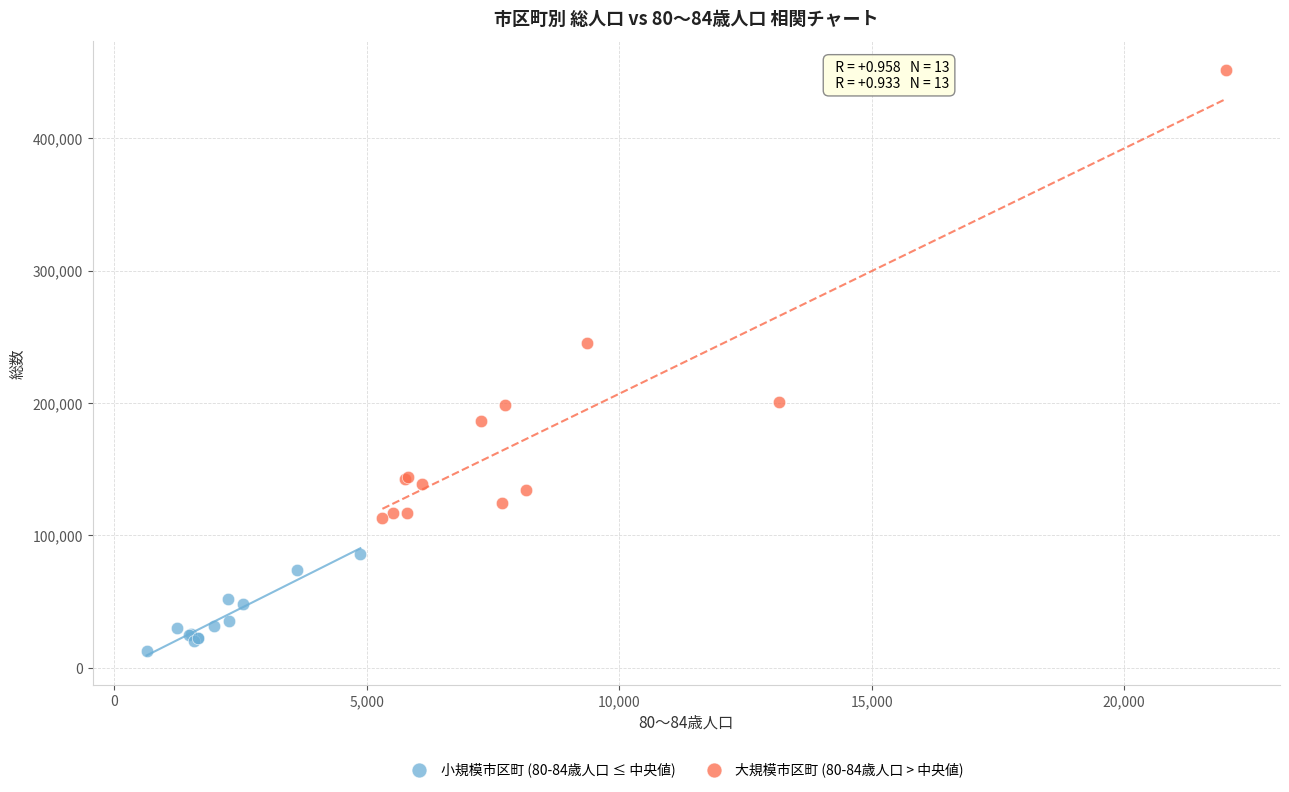

What are all the series names shown in the legend?

小規模市区町 (80-84歳人口 ≤ 中央値), 大規模市区町 (80-84歳人口 > 中央値)